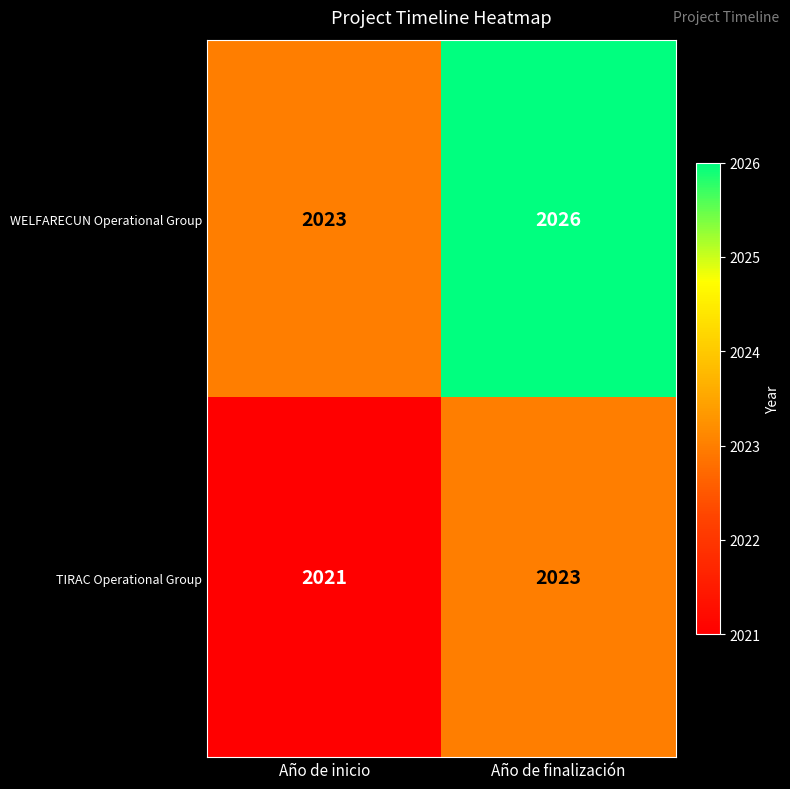

At which category does the chart reach its minimum across all series?

Año de inicio